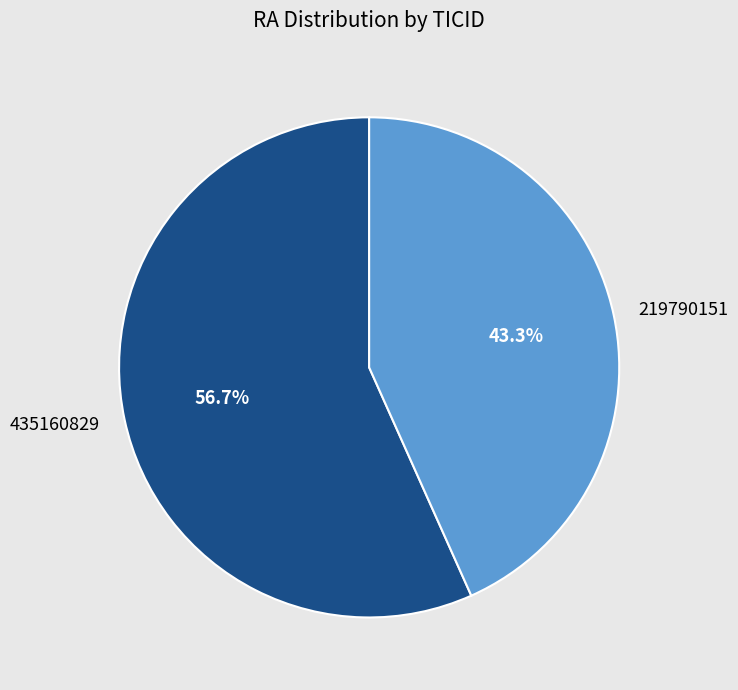

To the nearest percent, what is the average slice percentage?

50%